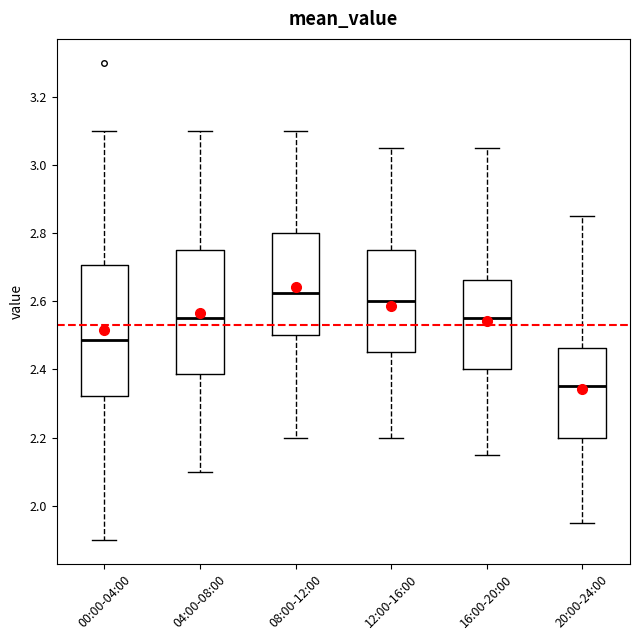

Reading left to right, read every box against the y-axis: the position of its median line, the range the box covers, and the ends of its whiskers. The values are not printed on the chart, so give them approximately, as read against the axis.

00:00-04:00: median 2.48, box 2.32 to 2.70, whiskers 1.90 to 3.10
04:00-08:00: median 2.56, box 2.38 to 2.76, whiskers 2.10 to 3.10
08:00-12:00: median 2.62, box 2.50 to 2.80, whiskers 2.20 to 3.10
12:00-16:00: median 2.60, box 2.46 to 2.76, whiskers 2.20 to 3.06
16:00-20:00: median 2.56, box 2.40 to 2.66, whiskers 2.16 to 3.06
20:00-24:00: median 2.36, box 2.20 to 2.46, whiskers 1.96 to 2.86